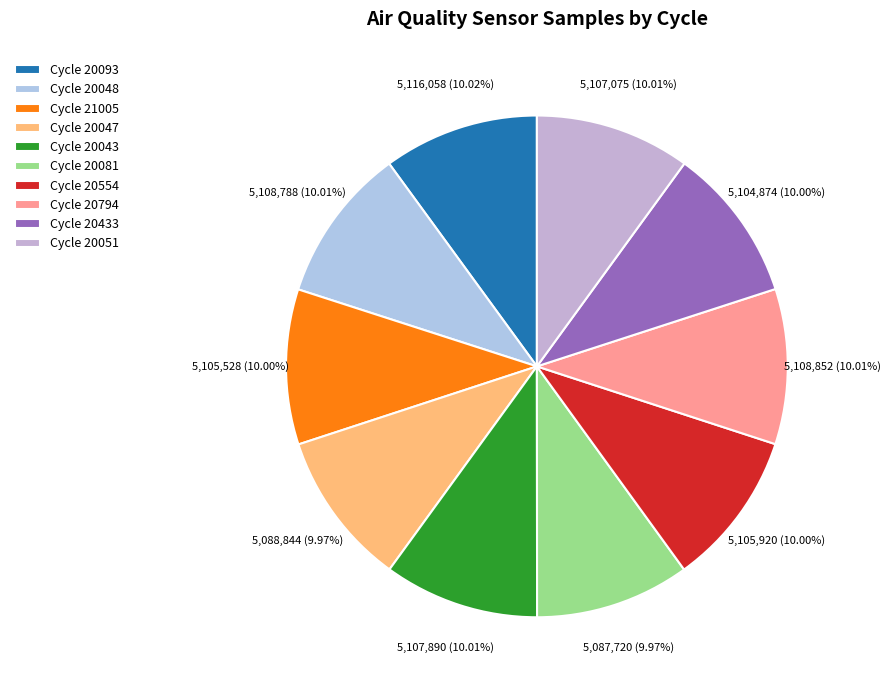

To the nearest percent, what is the average slice percentage?

10%